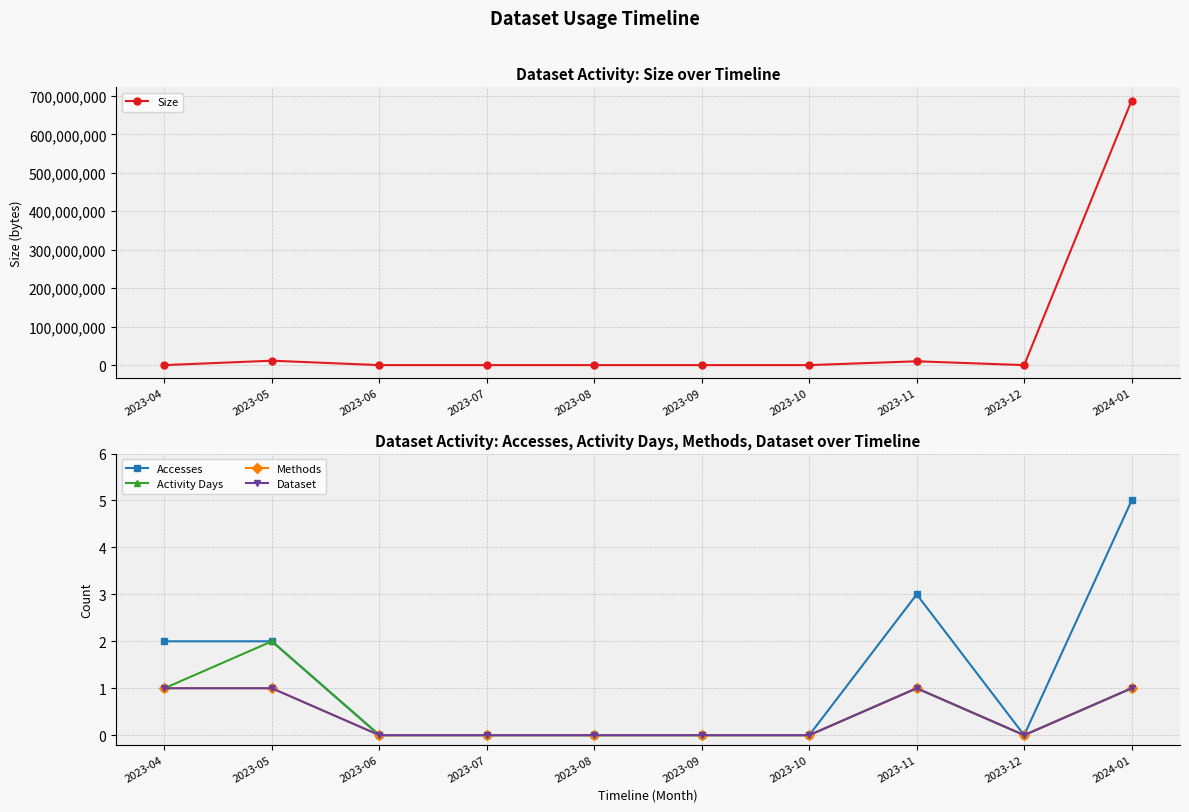

At how many categories does at least one series exceed 347965089?

1